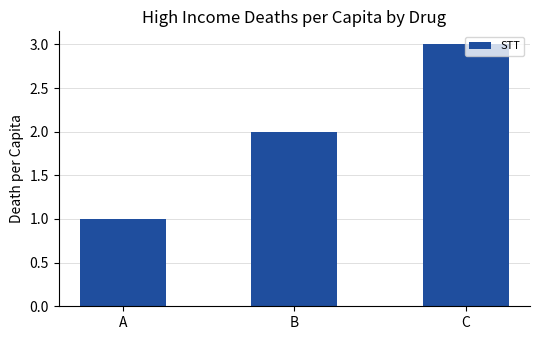

List the labels in order of value, smallest first.

A, B, C